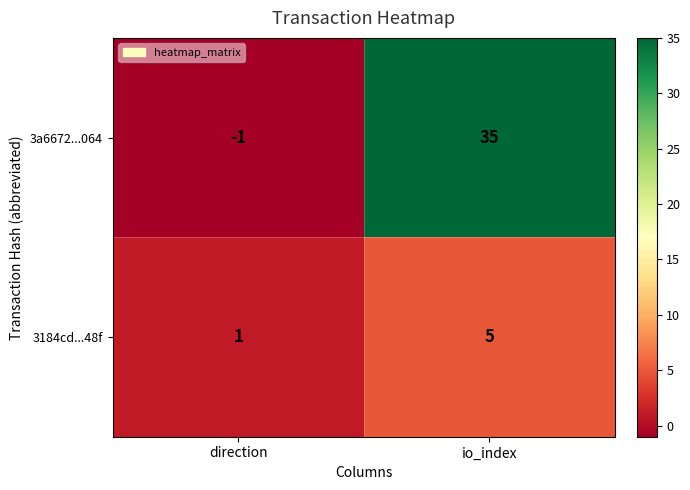

The value of 3a6672...064 at direction is 0. True or false?

False